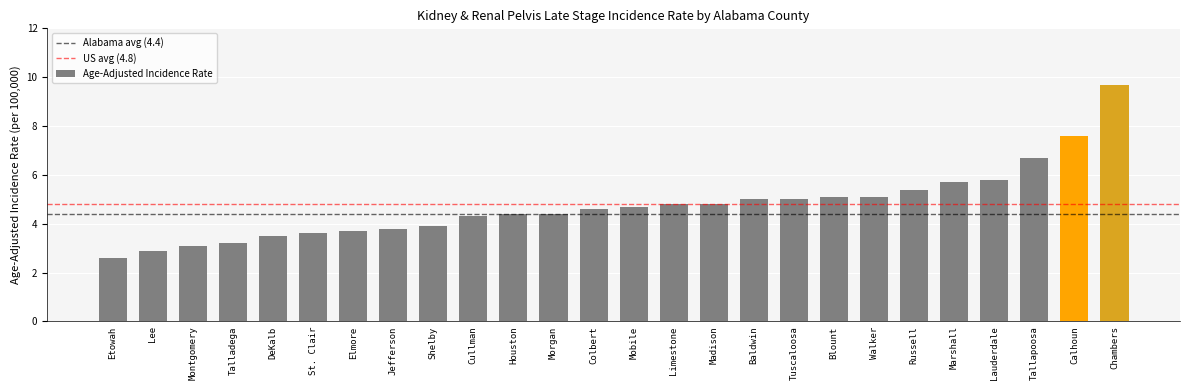

What position from the left is Etowah?

1